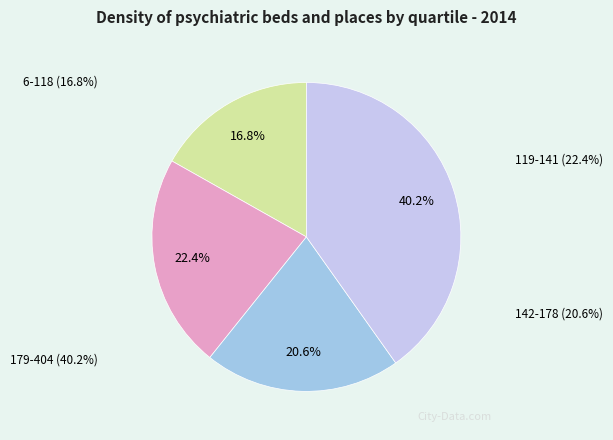

Combined, do 119-141 and 6-118 account for over 50%?

No